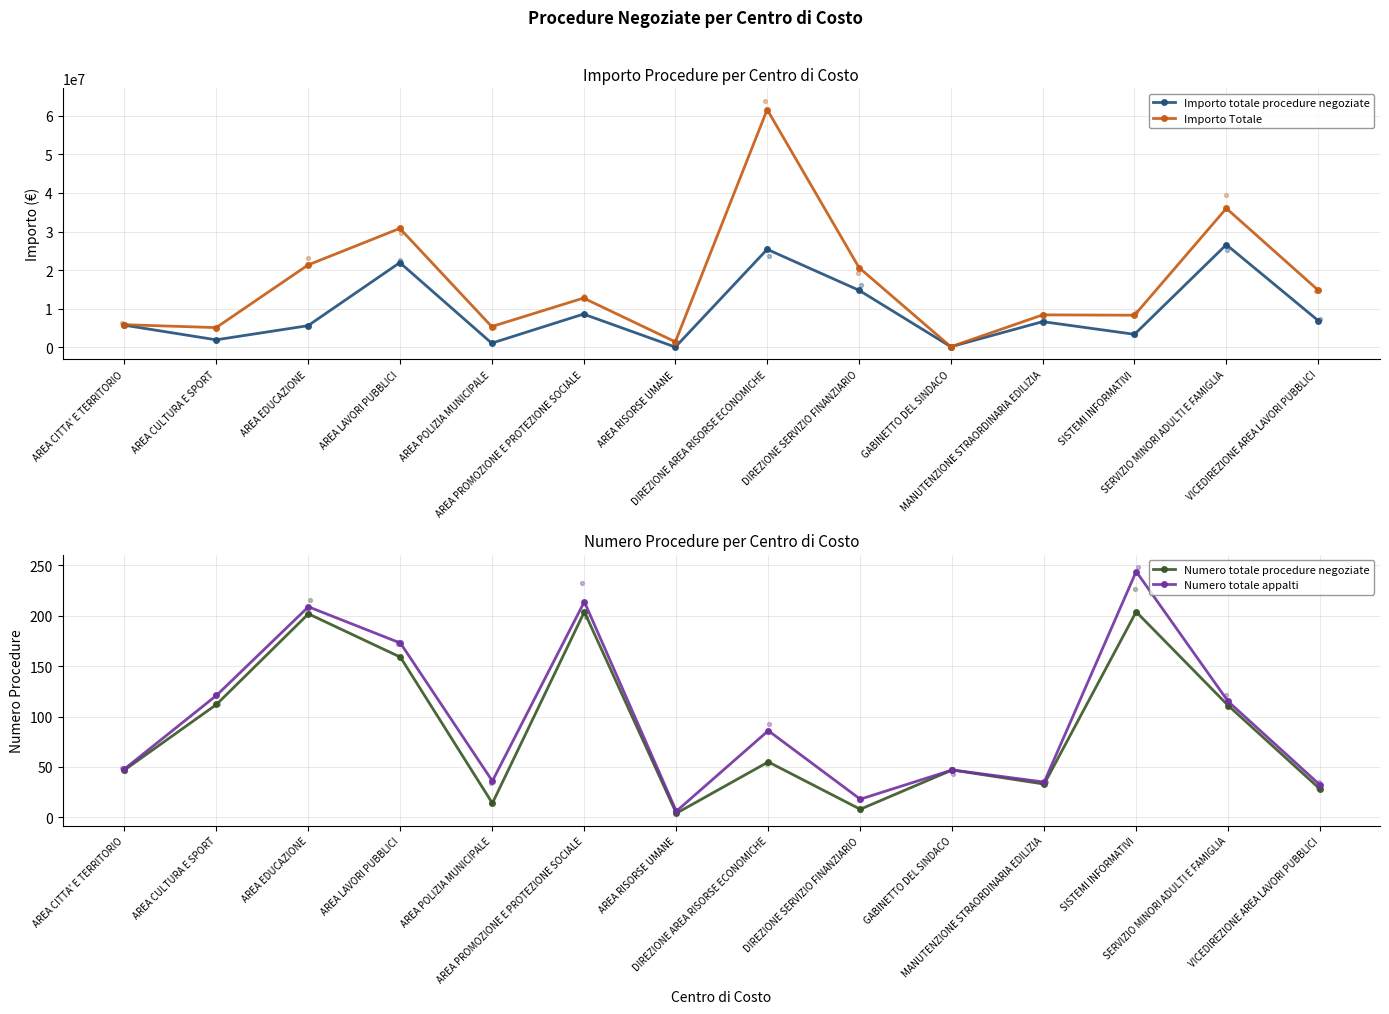

At which category is the sum across all series the highest?

DIREZIONE AREA RISORSE ECONOMICHE